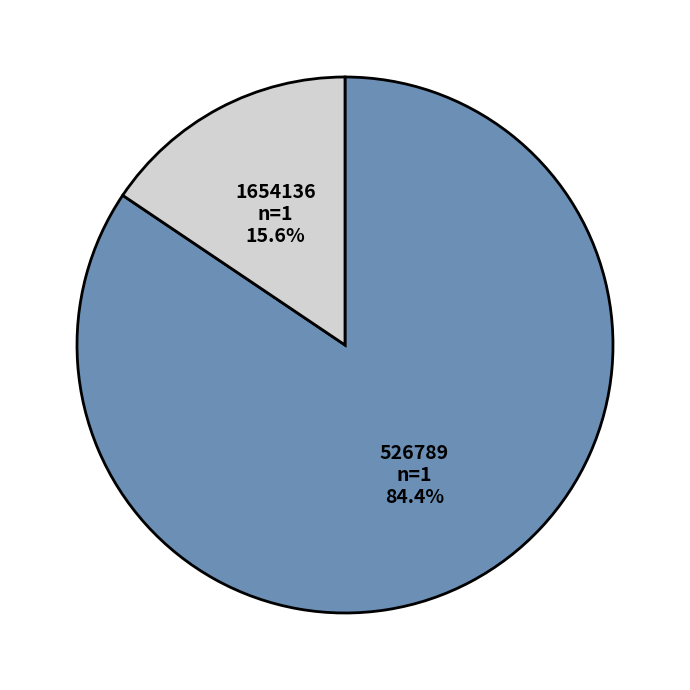

Is it true that 526789 is 84% of the pie?

True